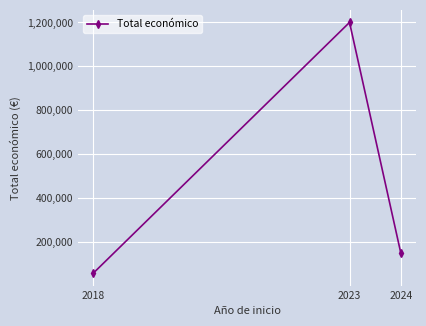

Count the number of categories in the chart.

3